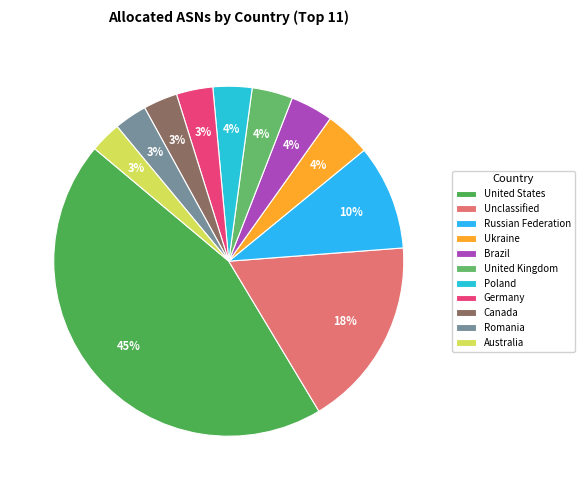

To the nearest percent, what is the average slice percentage?

9%